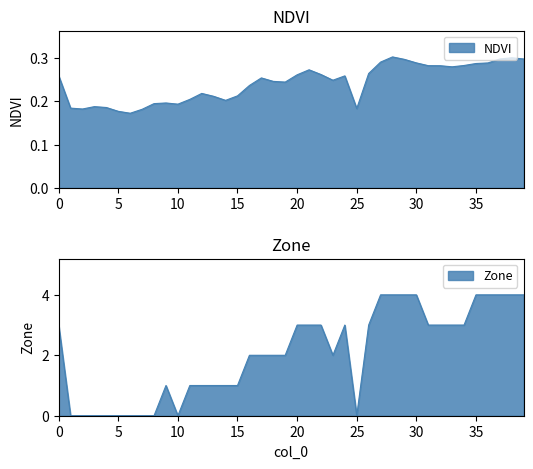

What is the minimum value for NDVI?

0.2